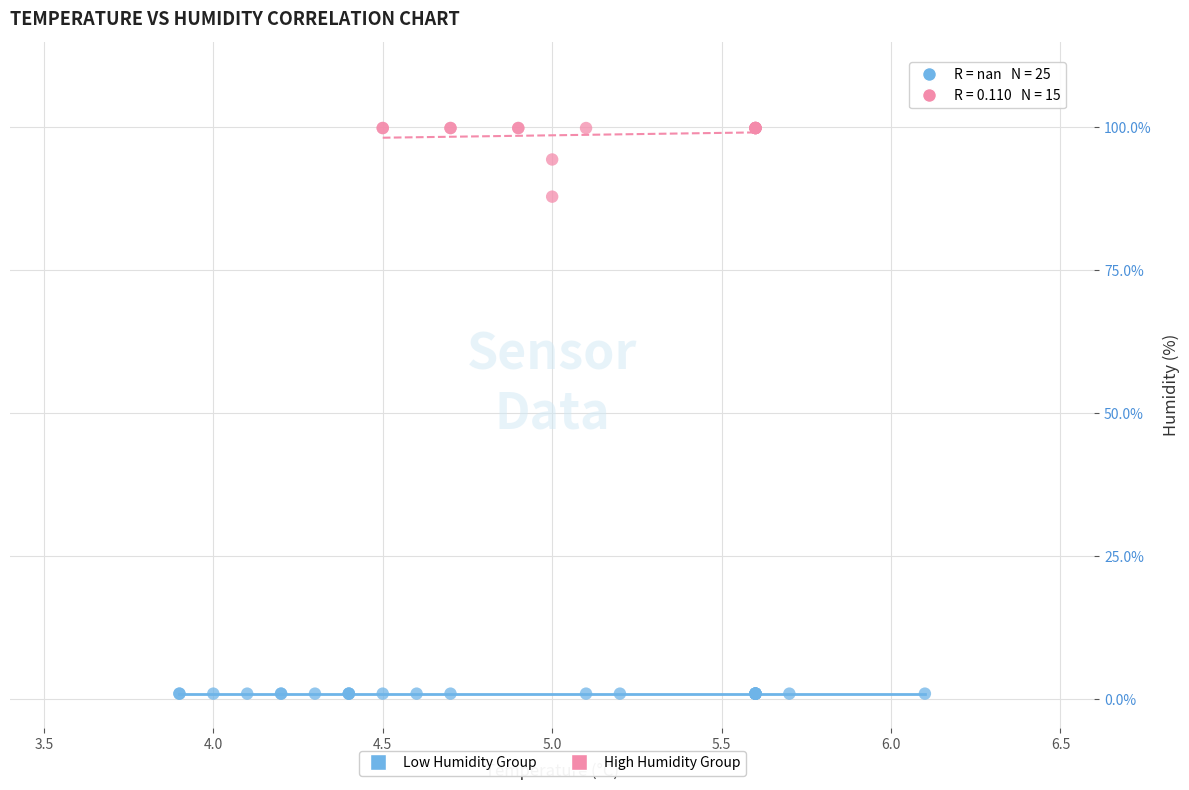

Which series reaches the maximum Y coordinate?

High Humidity Group